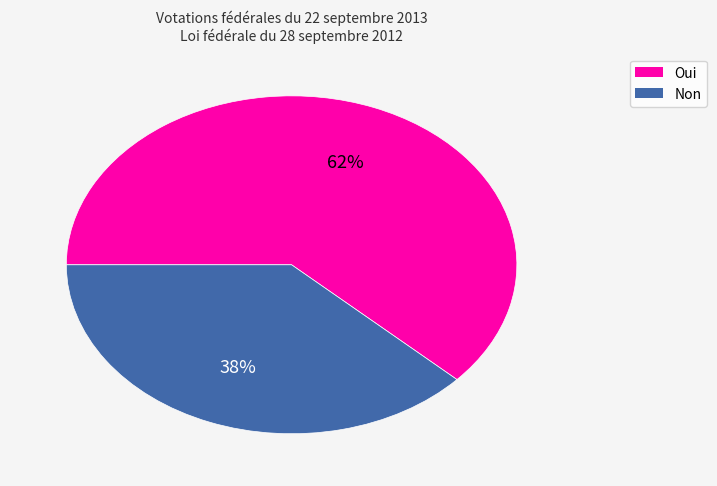

Which category has the biggest portion of the pie?

Oui